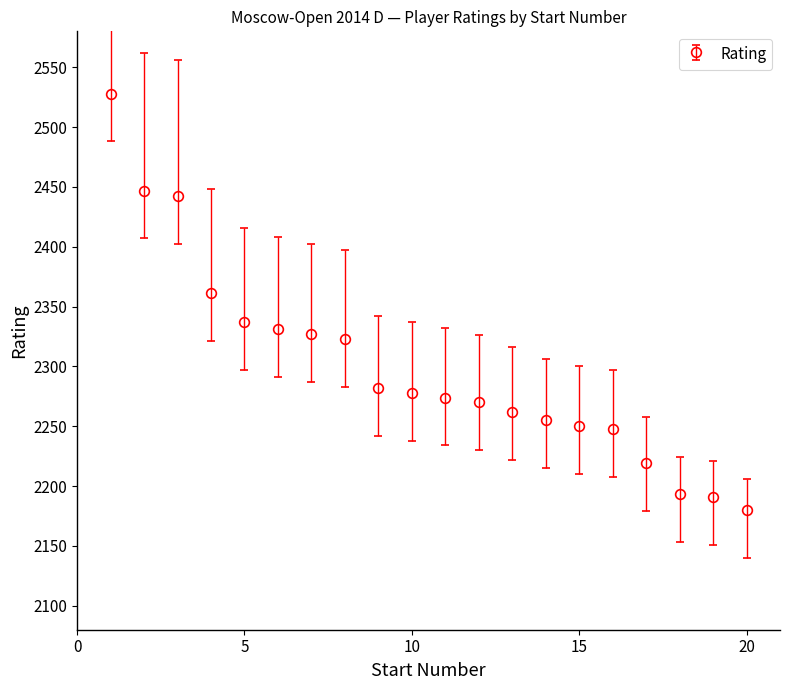

What is the sum of all values?

45998